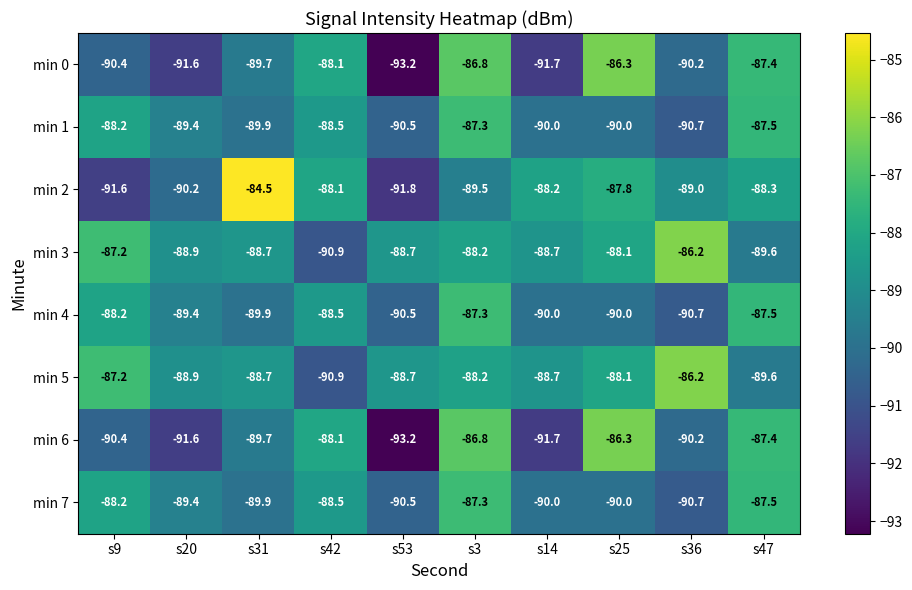

What is the total value across all series at s9?

-711.4